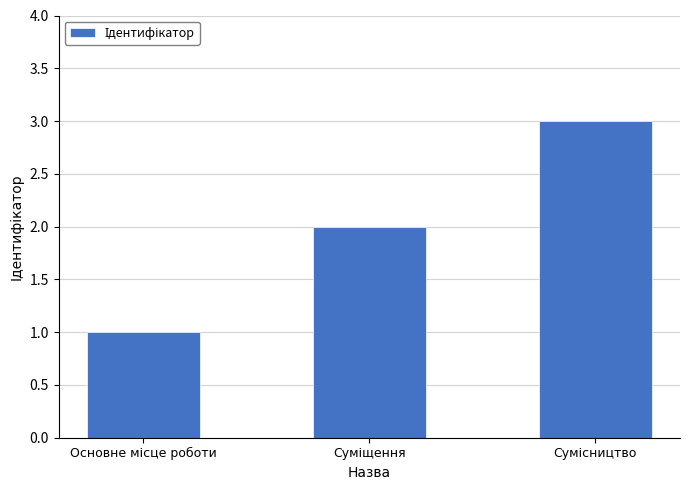

What is the maximum value shown in the chart?

3